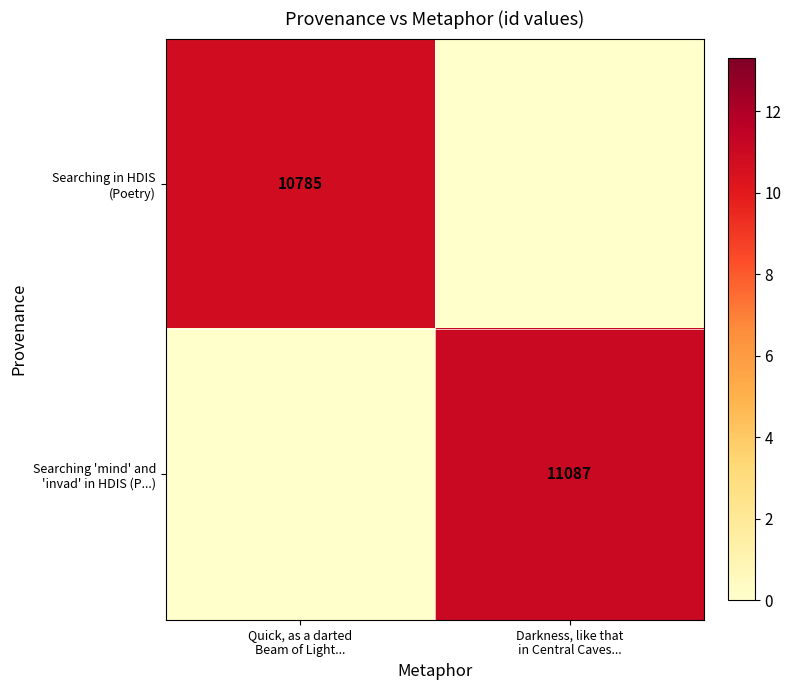

Is the value of Searching in HDIS (Poetry) at Quick, as a darted Beam of Light... greater than the value of Searching 'mind' and 'invad' in HDIS (P...) at Quick, as a darted Beam of Light...?

Yes